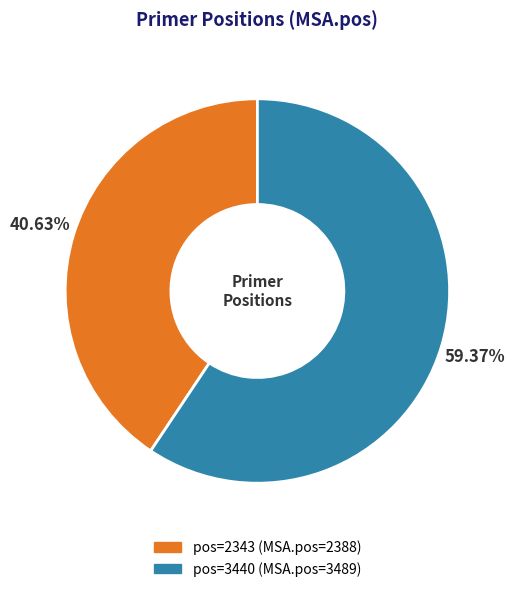

Does pos=2343 (MSA.pos=2388) account for over 50% of the chart?

No